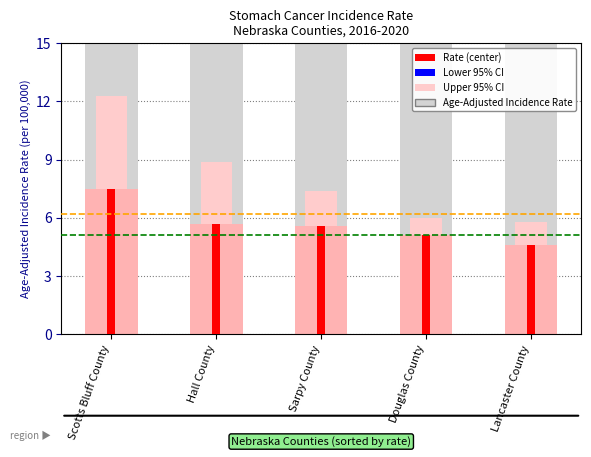

The Upper 95% CI series shows 7.4 at Sarpy County. True or false?

True